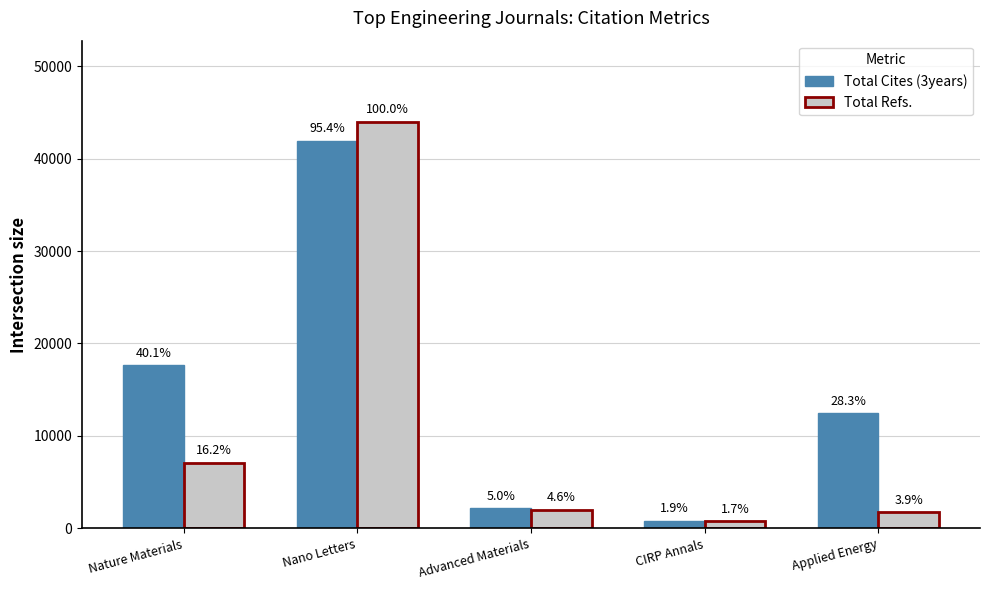

Reading right to left, extract all data points from this chart.

Total Cites (3years): Applied Energy=12451	CIRP Annals=829	Advanced Materials=2184	Nano Letters=41953	Nature Materials=17634
Total Refs.: Applied Energy=1713	CIRP Annals=738	Advanced Materials=2016	Nano Letters=43976	Nature Materials=7109